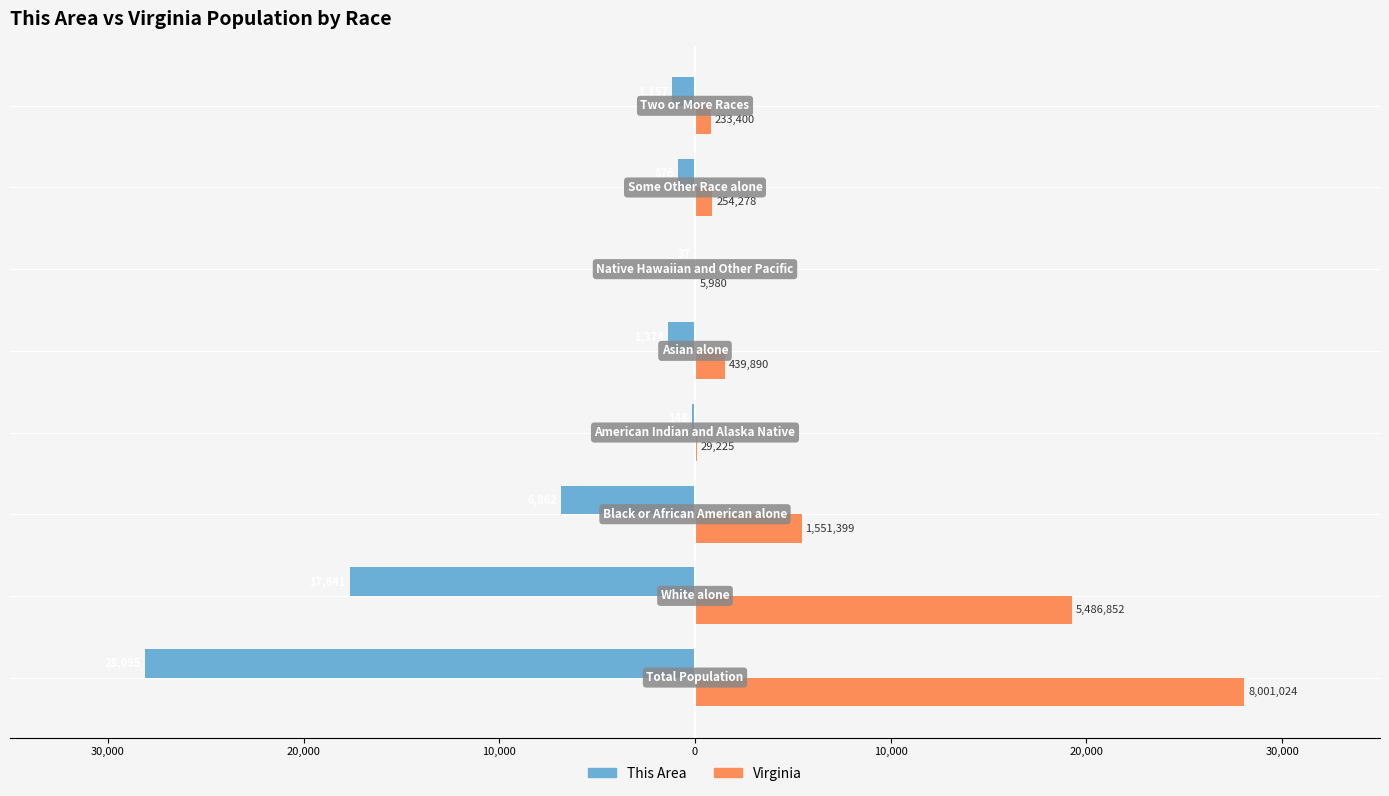

What are all the series names shown in the legend?

This Area, Virginia